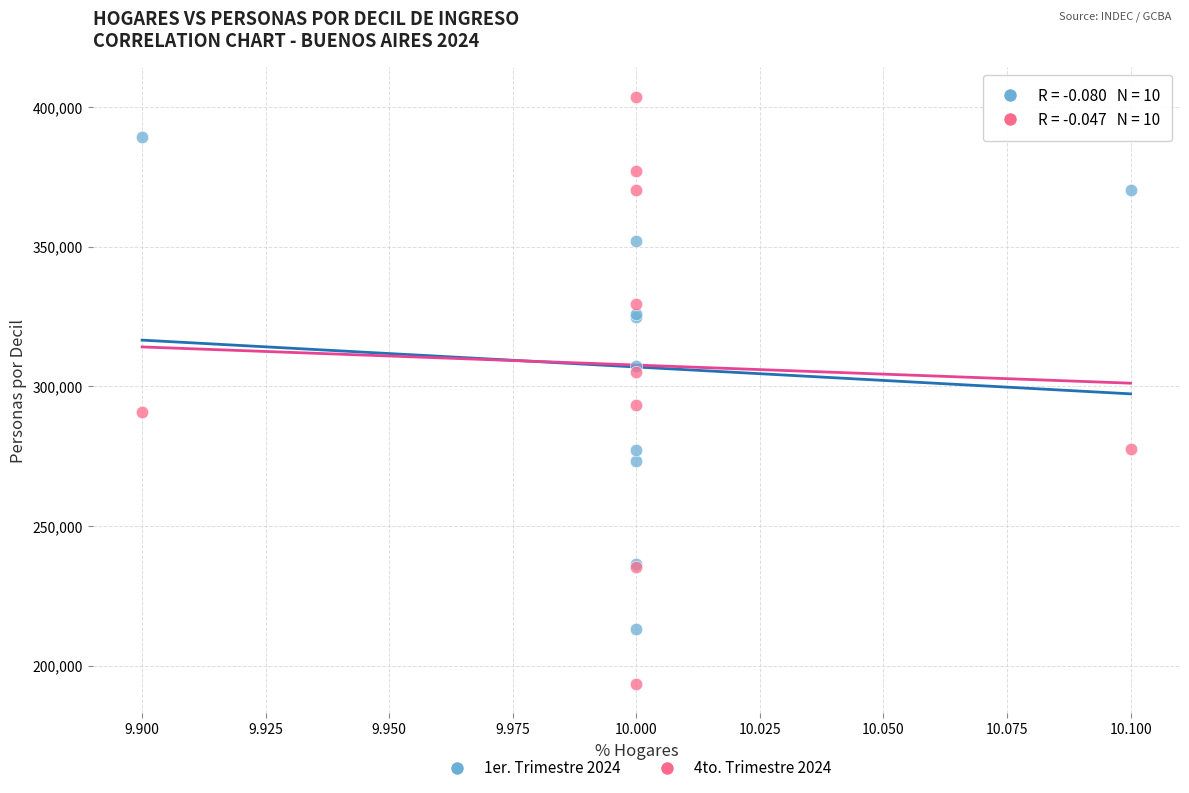

Which series reaches the maximum Y coordinate?

4to. Trimestre 2024